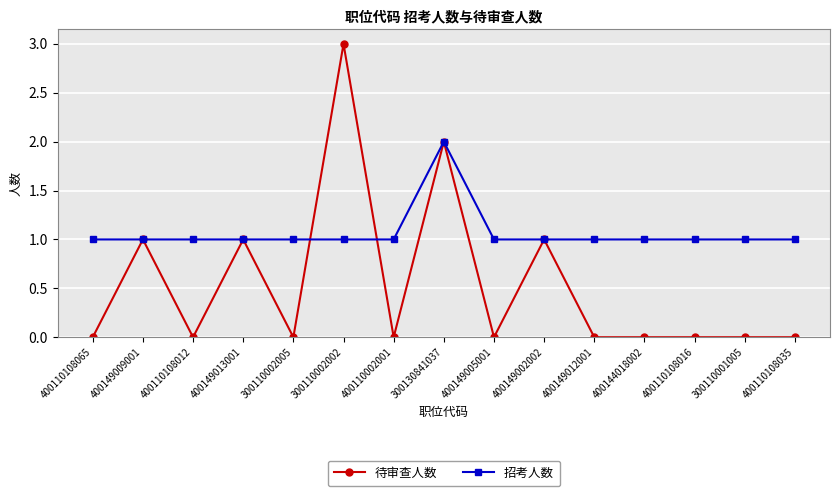

What is the total value across all series at 400149005001?

1